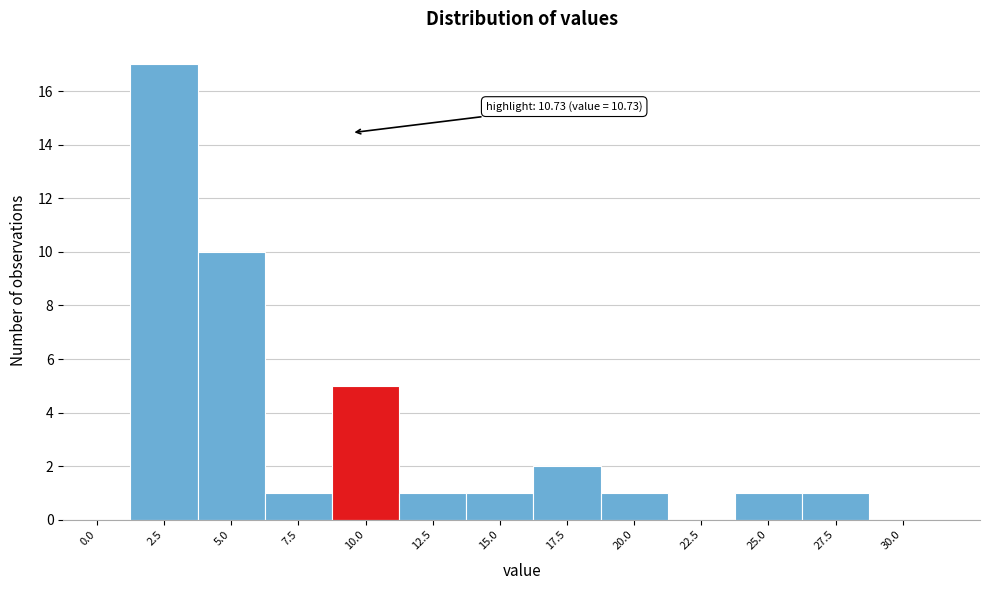

Reading right to left, transcribe all the data shown in this chart.

30.0=0	27.5=1	25.0=1	22.5=0	20.0=1	17.5=2	15.0=1	12.5=1	10.0=5	7.5=1	5.0=10	2.5=17	0.0=0